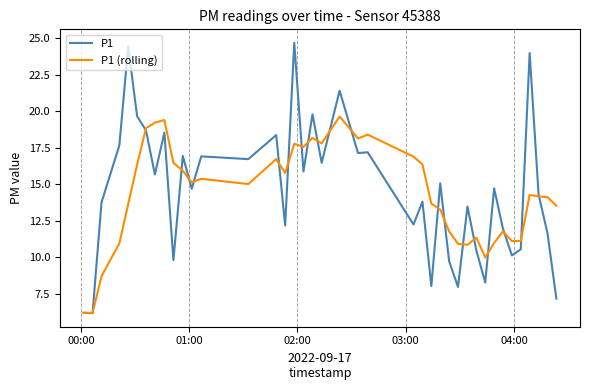

Is this an area chart (filled region under the line)?

No